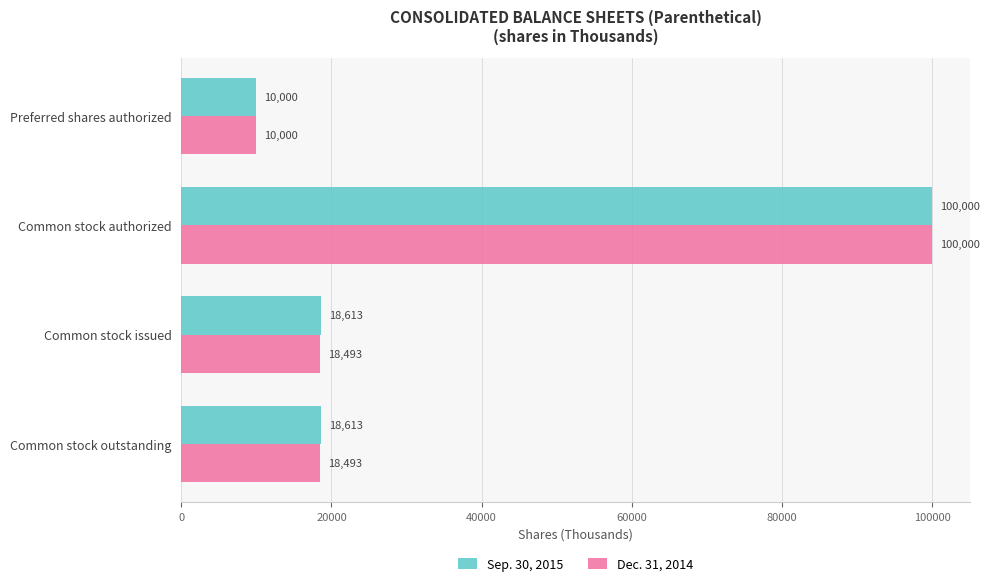

What is the approximate value of Sep. 30, 2015 at Common stock outstanding?

18613